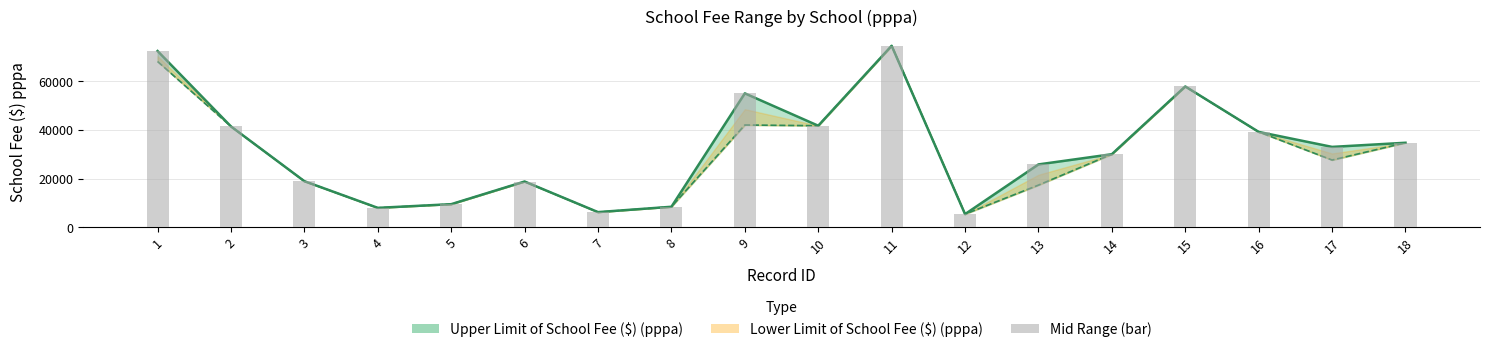

Are the bars grouped side by side (vs. stacked)?

No